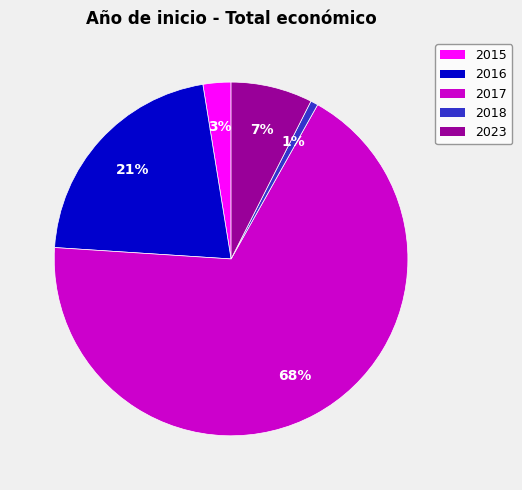

Is there any slice that represents more than half of the pie?

Yes